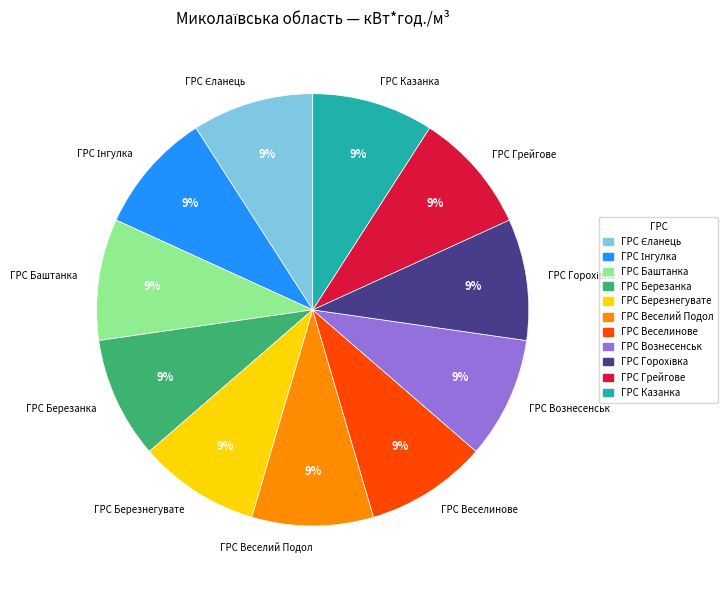

To the nearest percent, what portion does ГРС Березнегувате represent?

9%